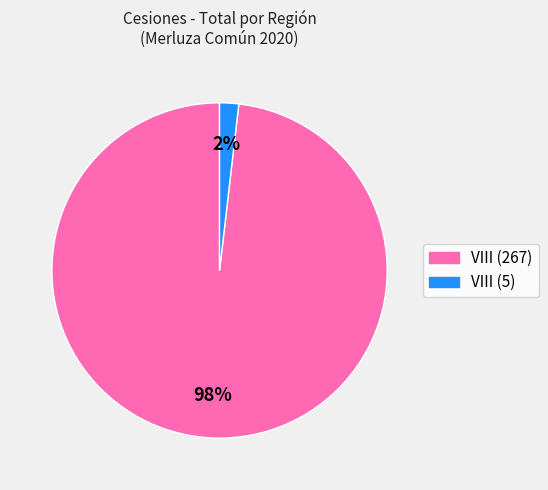

Is it true that VIII (267) is 98% of the pie?

True